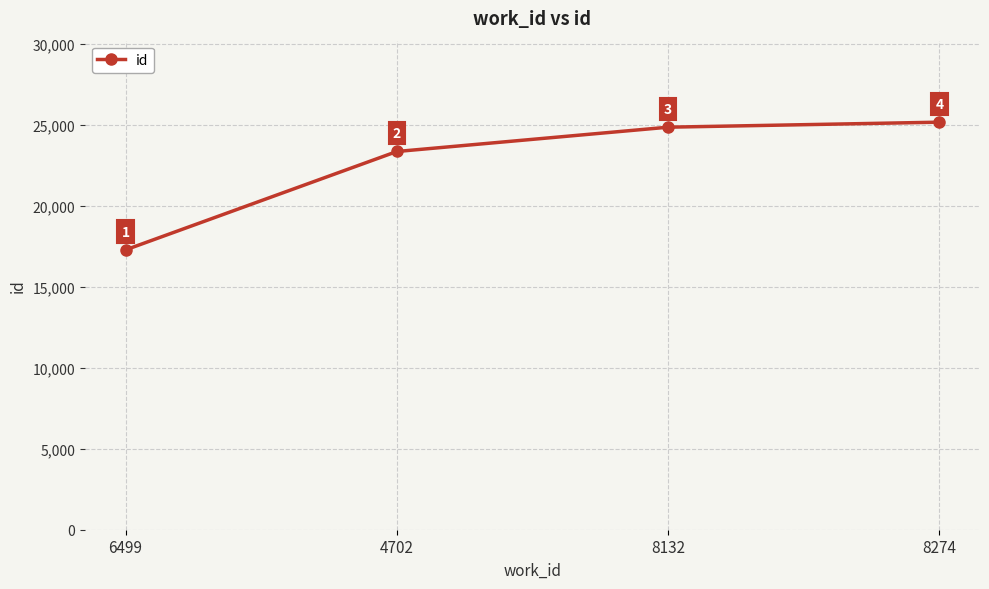

Which label corresponds to the smallest value in the chart?

6499